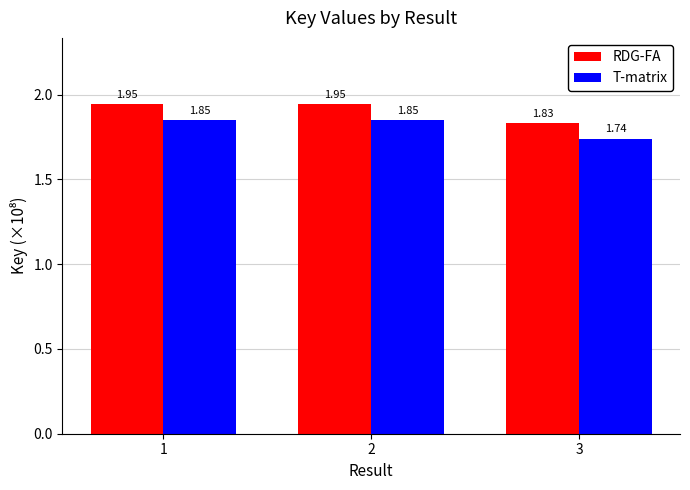

Does the chart contain stacked bars?

No